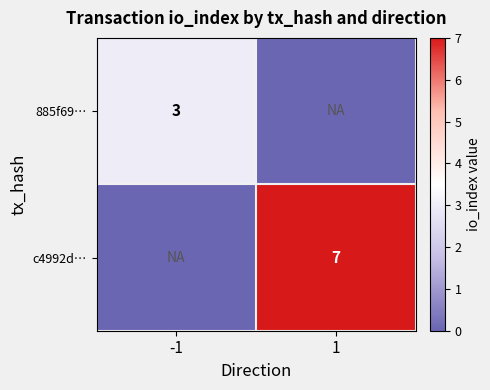

Is it true that 885f69… equals 3 at -1?

True